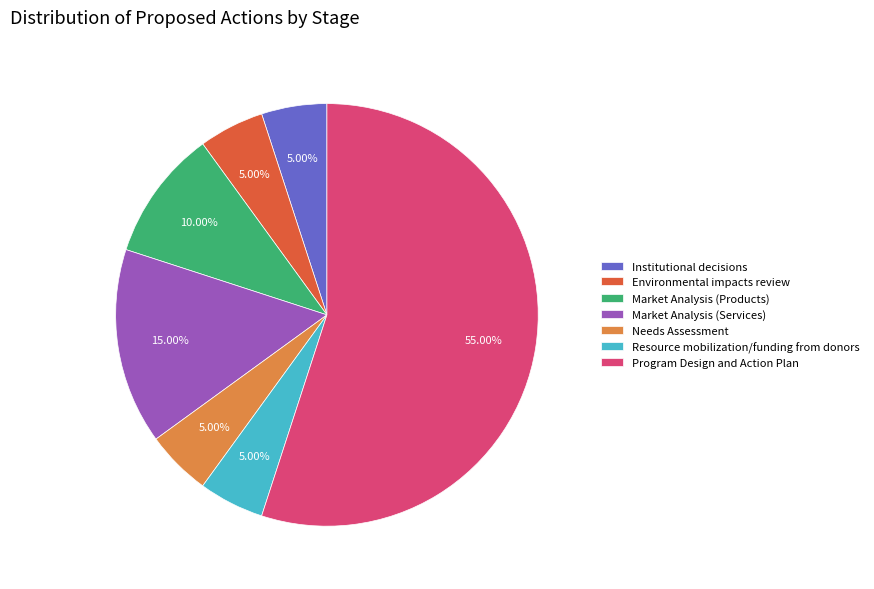

What percentage is the Resource mobilization/funding from donors slice, to the nearest percent?

5%